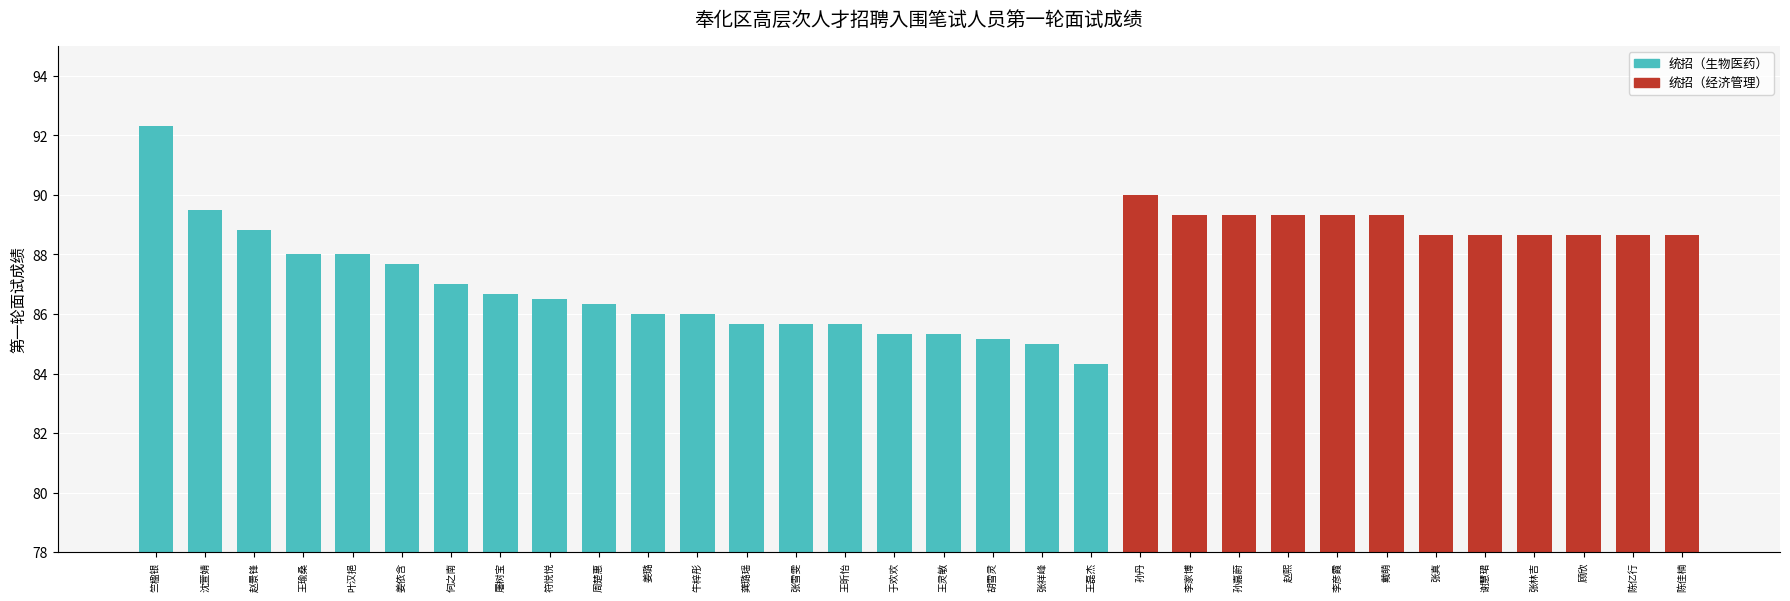

What is the ratio of the value at 何之南 to the value at 胡雪灵?

1.0